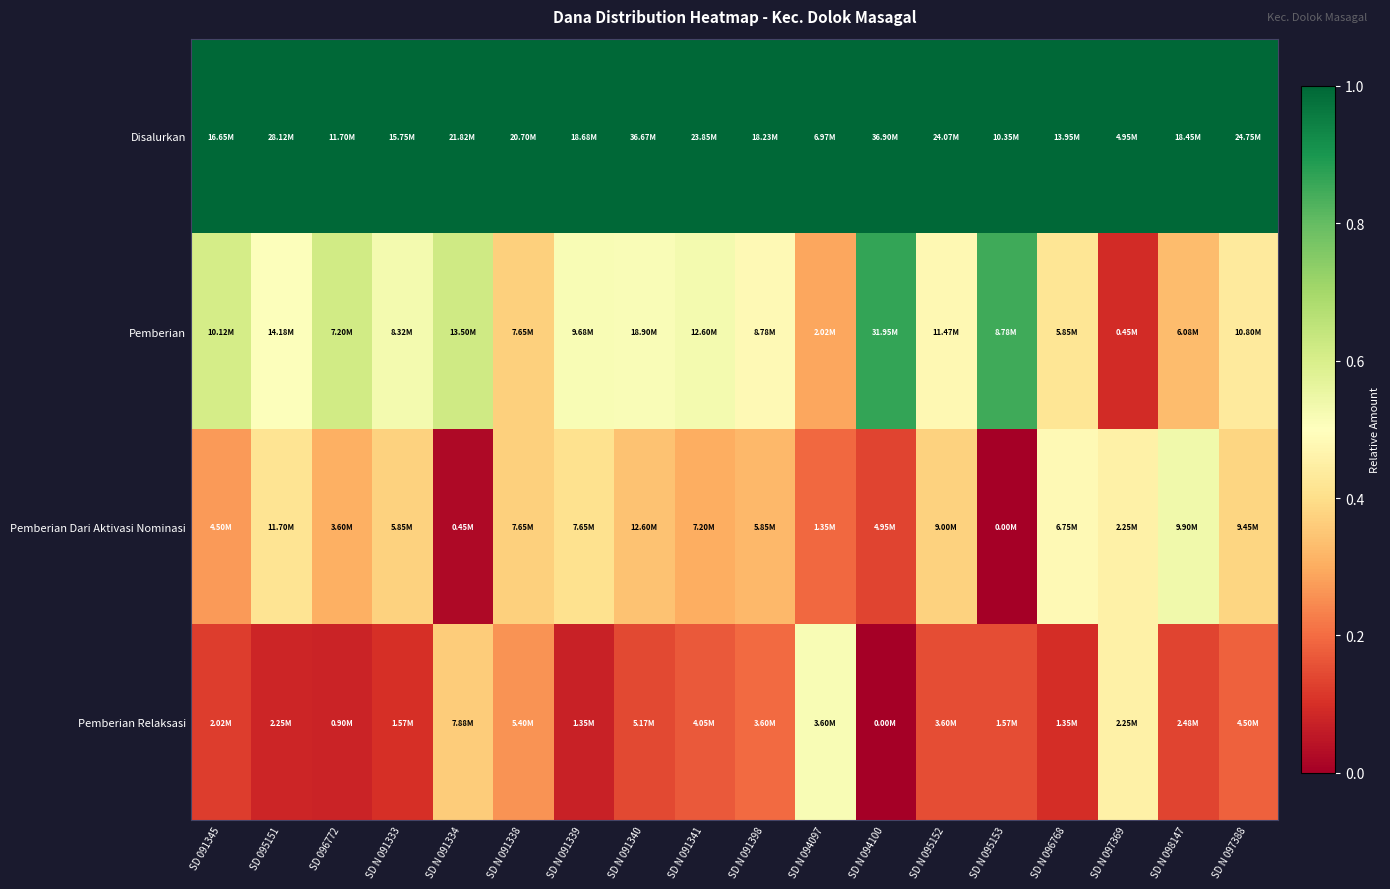

List the series in order of their peak value, lowest first.

Pemberian Relaksasi, Pemberian Dari Aktivasi Nominasi, Pemberian, Disalurkan